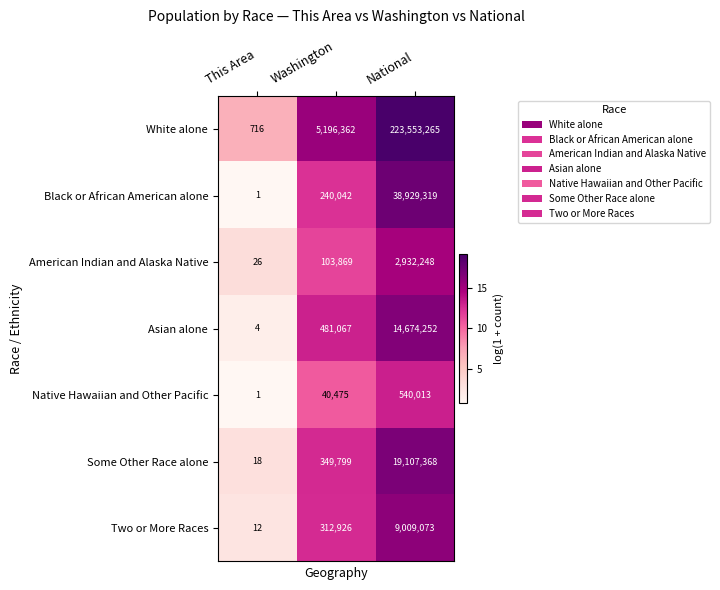

Where is Two or More Races nearest to the value 4504542?

Washington